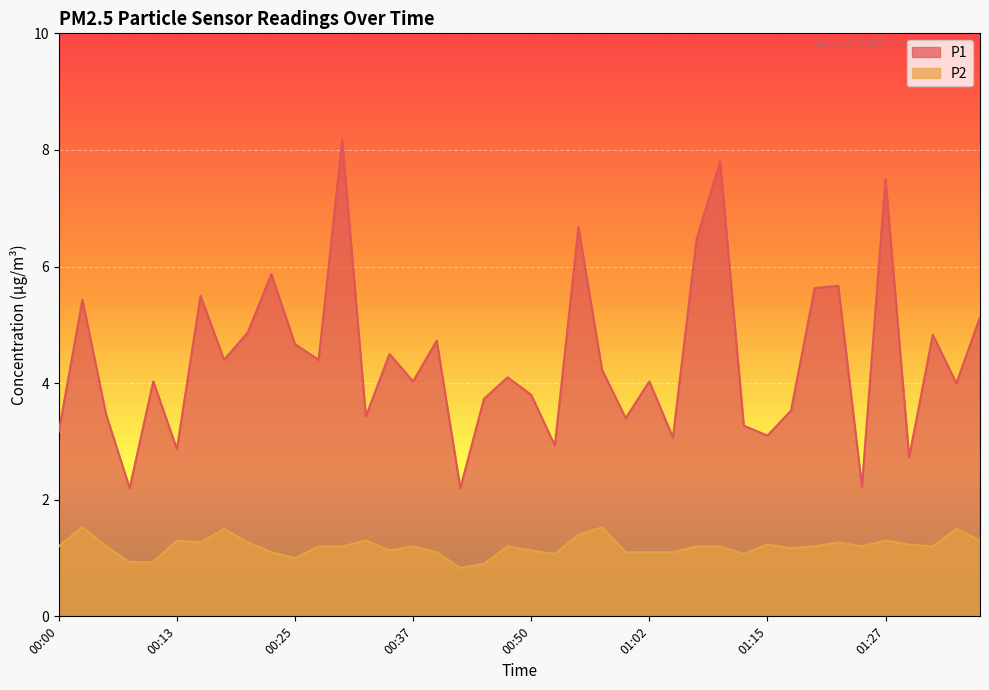

What is the label of the 20th point from the left?

00:47